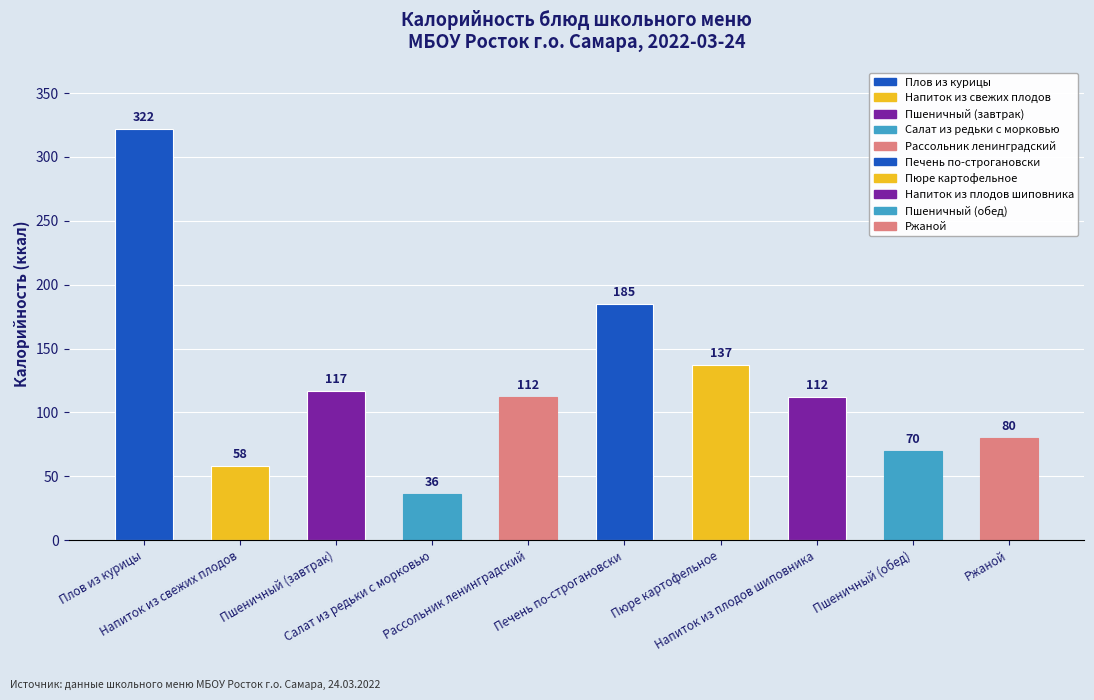

At which label does the data first exceed 112?

Плов из курицы